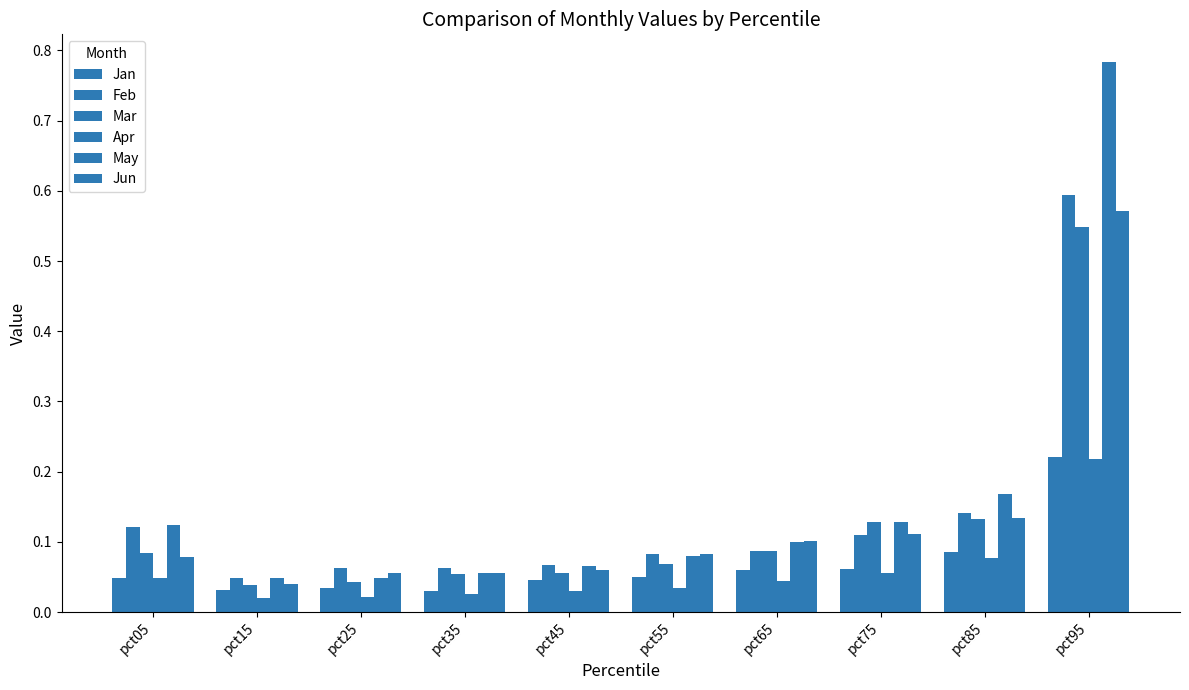

How many distinct data groups are displayed?

6